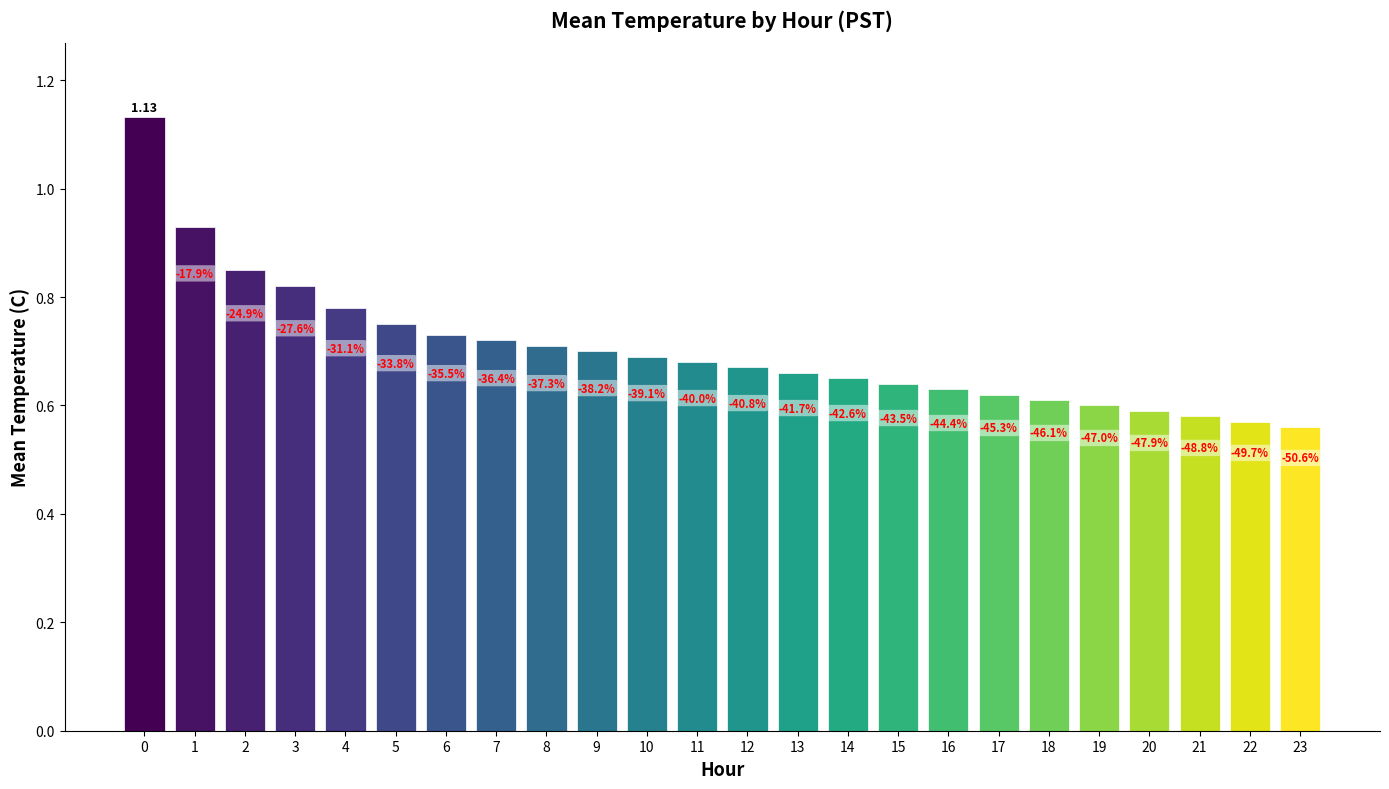

What is the maximum value shown in the chart?

1.1